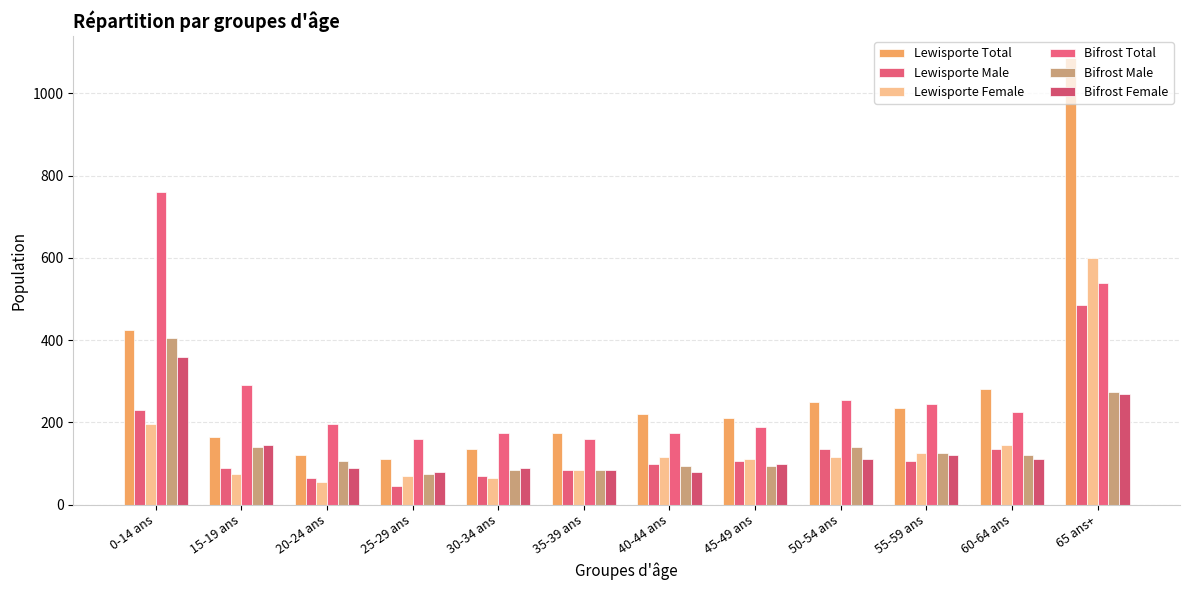

Where does the Lewisporte Total series first go above 220?

0-14 ans